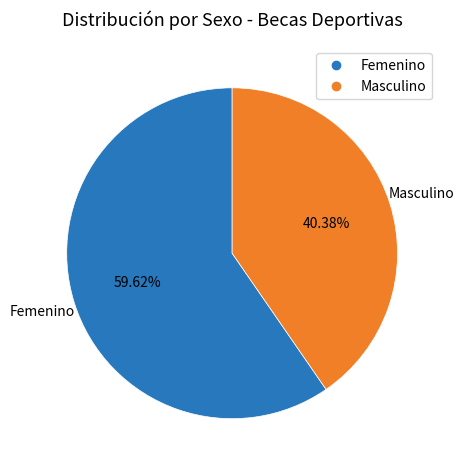

Does Femenino represent more than half of the total?

Yes